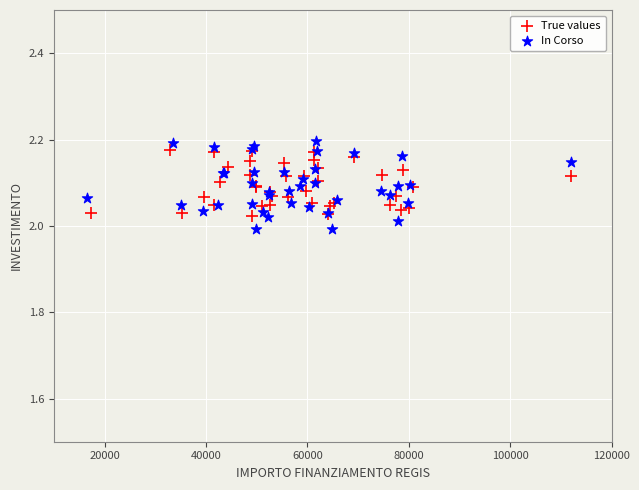

Which series reaches the maximum Y coordinate?

In Corso